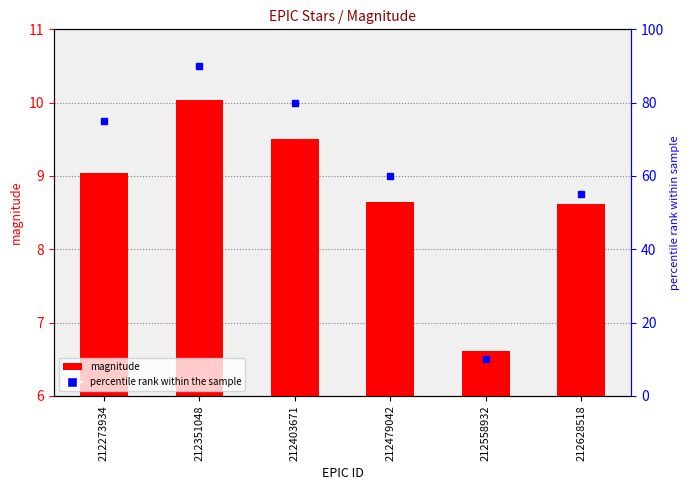

What is the average value of the magnitude series?

8.7